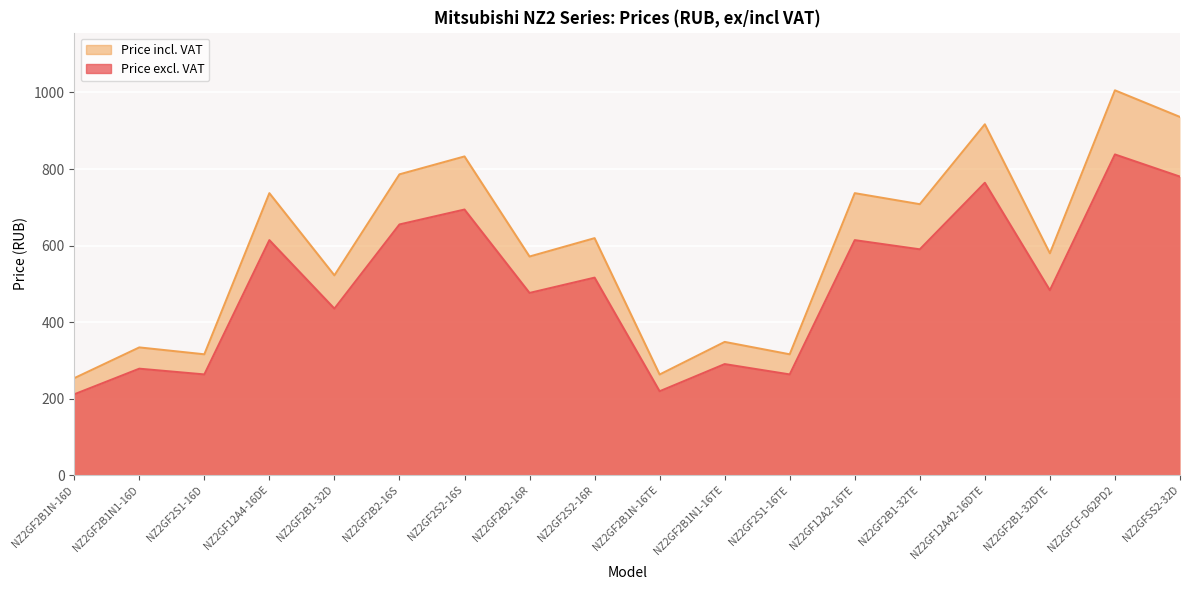

Which category has the highest value in the Price excl. VAT series?

NZ2GFCF-D62PD2